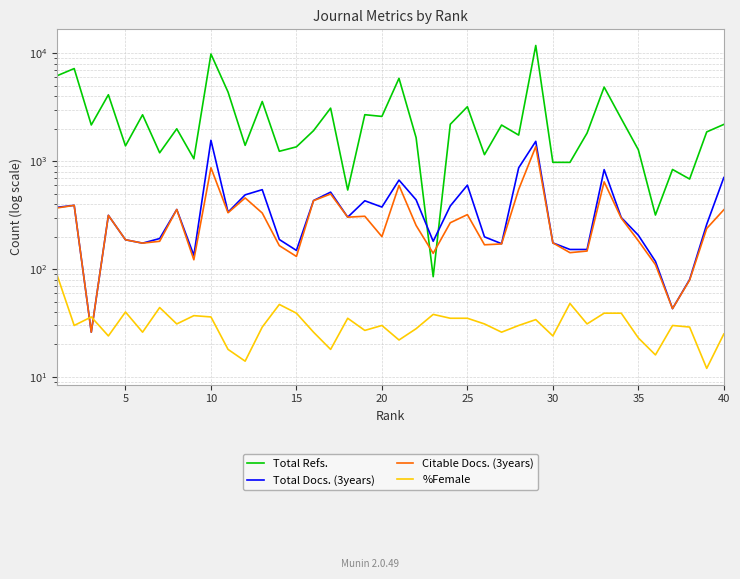

Which series has the widest spread of values?

Total Refs.